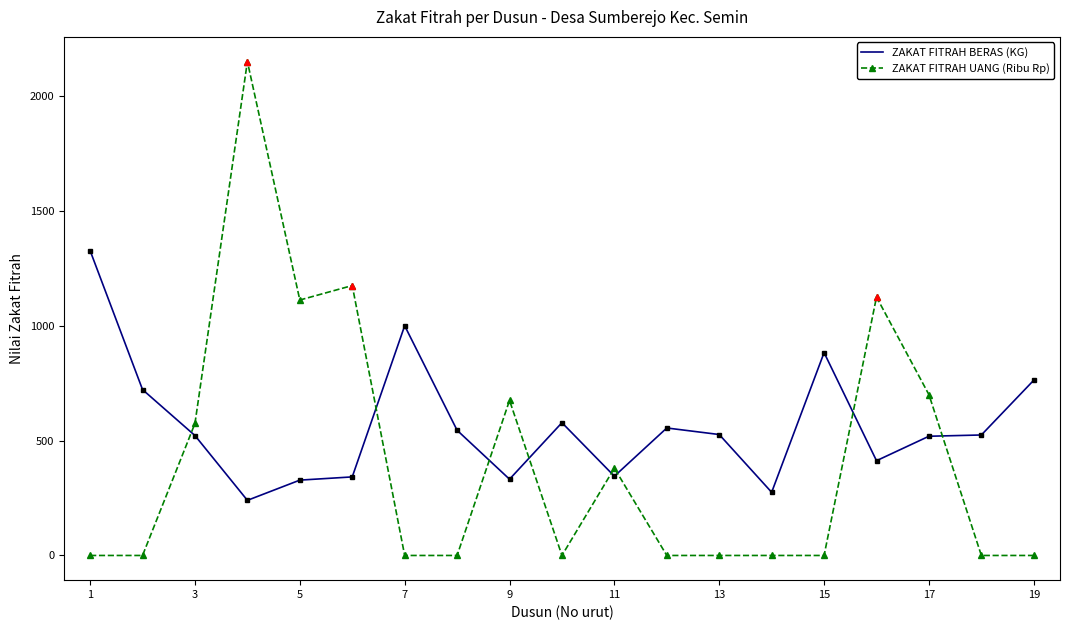

True or false: ZAKAT FITRAH UANG (Ribu Rp) has more than 1 points higher than both neighbors.

True